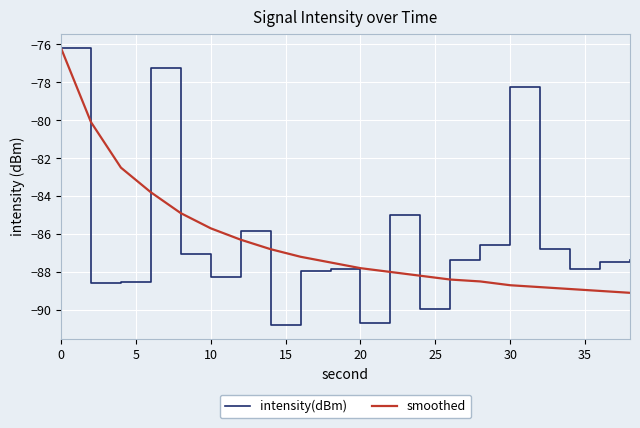

What is the difference between the second highest and second lowest values in the smoothed series?

8.9